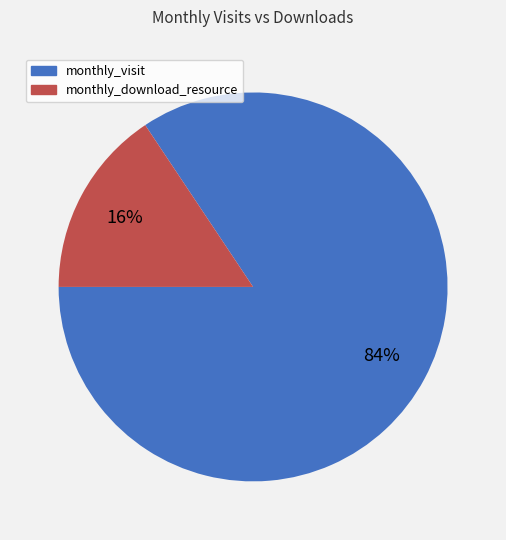

What percentage is the monthly_download_resource slice, to the nearest percent?

16%